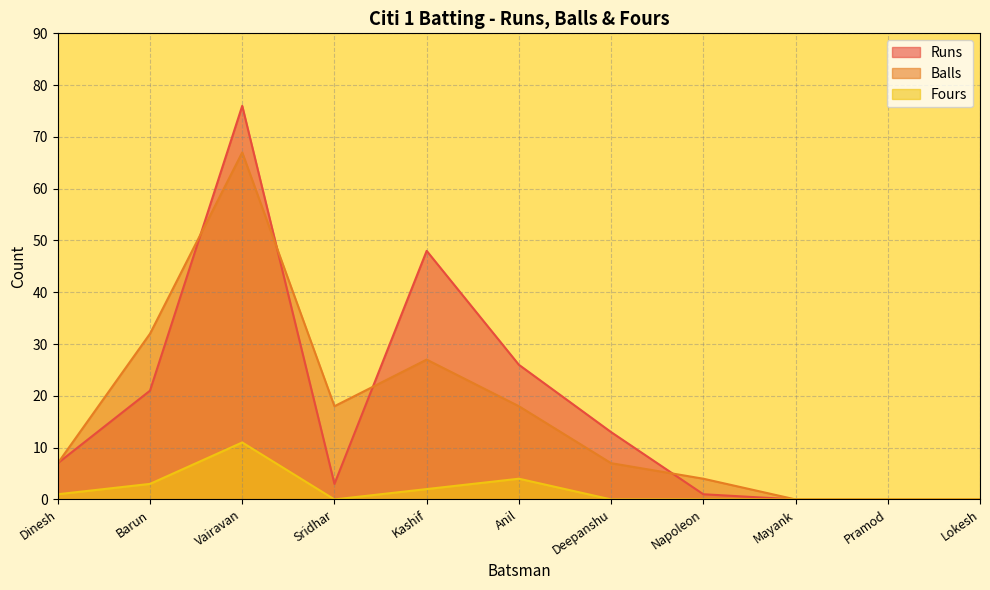

How many values in the Balls series are below 7?

4